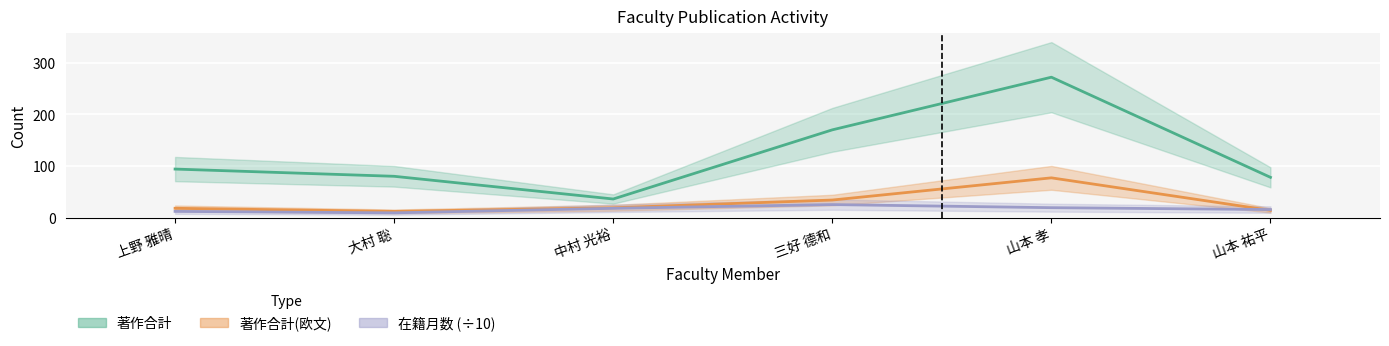

How many lines are shown in the chart?

3